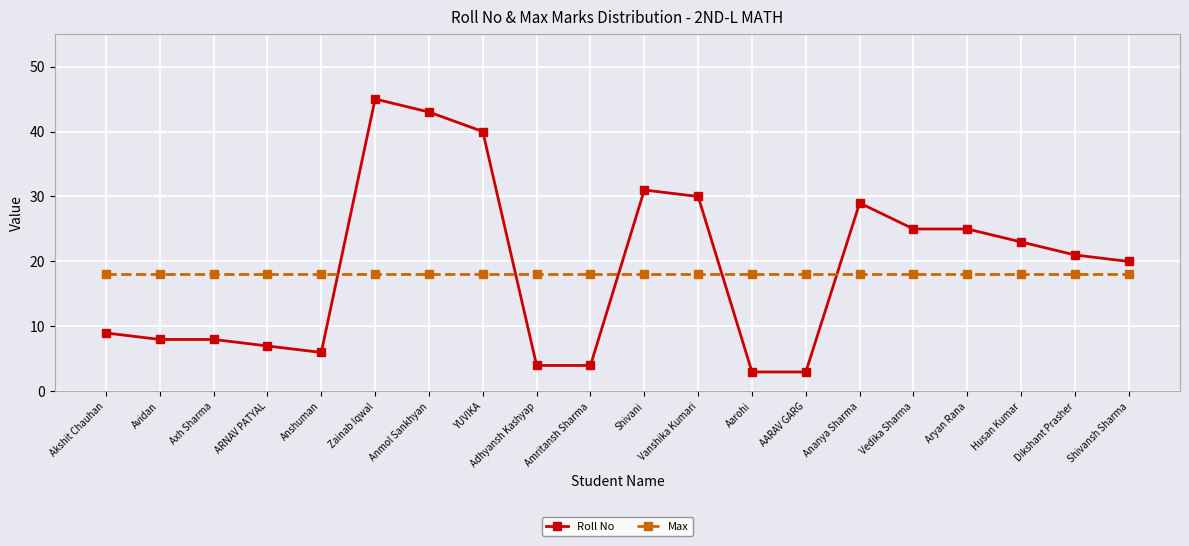

Reading left to right, list all the values displayed in this chart.

Roll No: 9	8	8	7	6	45	43	40	4	4	31	30	3	3	29	25	25	23	21	20
Max: 18	18	18	18	18	18	18	18	18	18	18	18	18	18	18	18	18	18	18	18